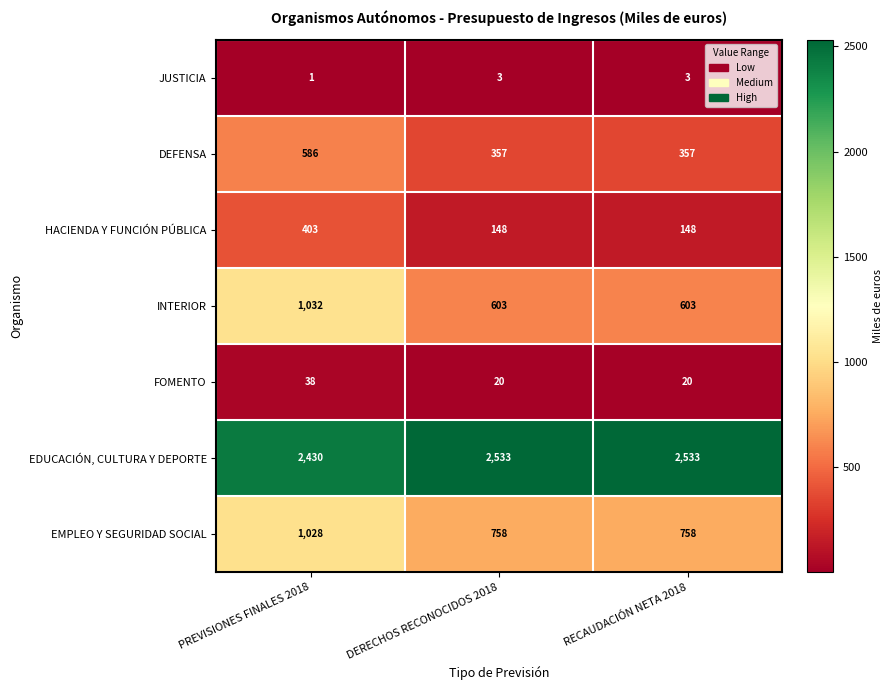

The INTERIOR series shows 603 at RECAUDACIÓN NETA 2018. True or false?

True